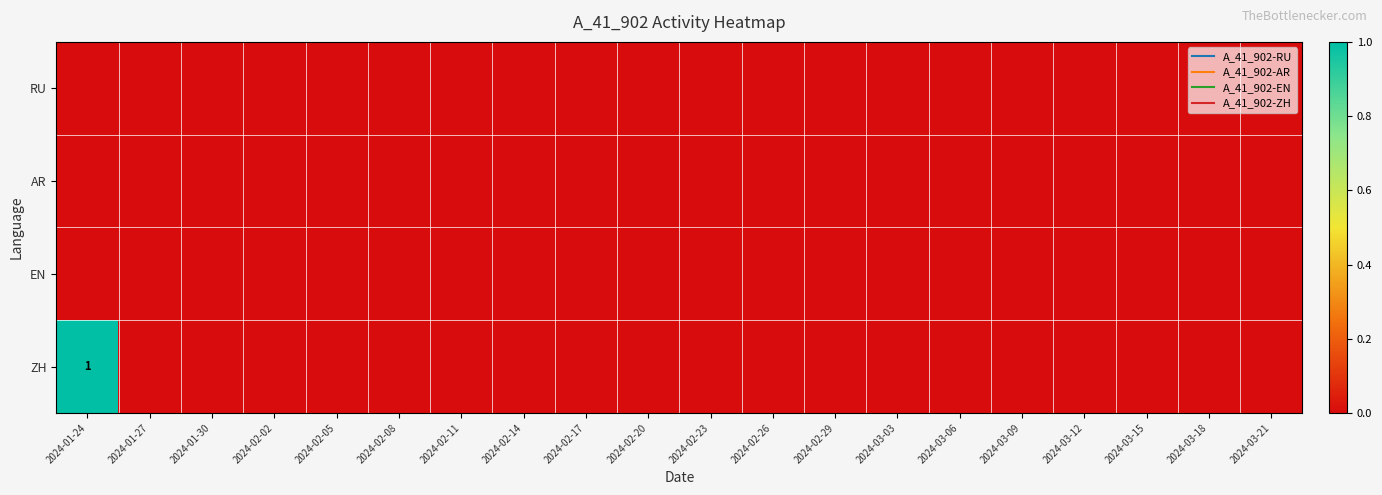

Is the value of ZH at 2024-01-27 greater than the value of AR at 2024-02-29?

No